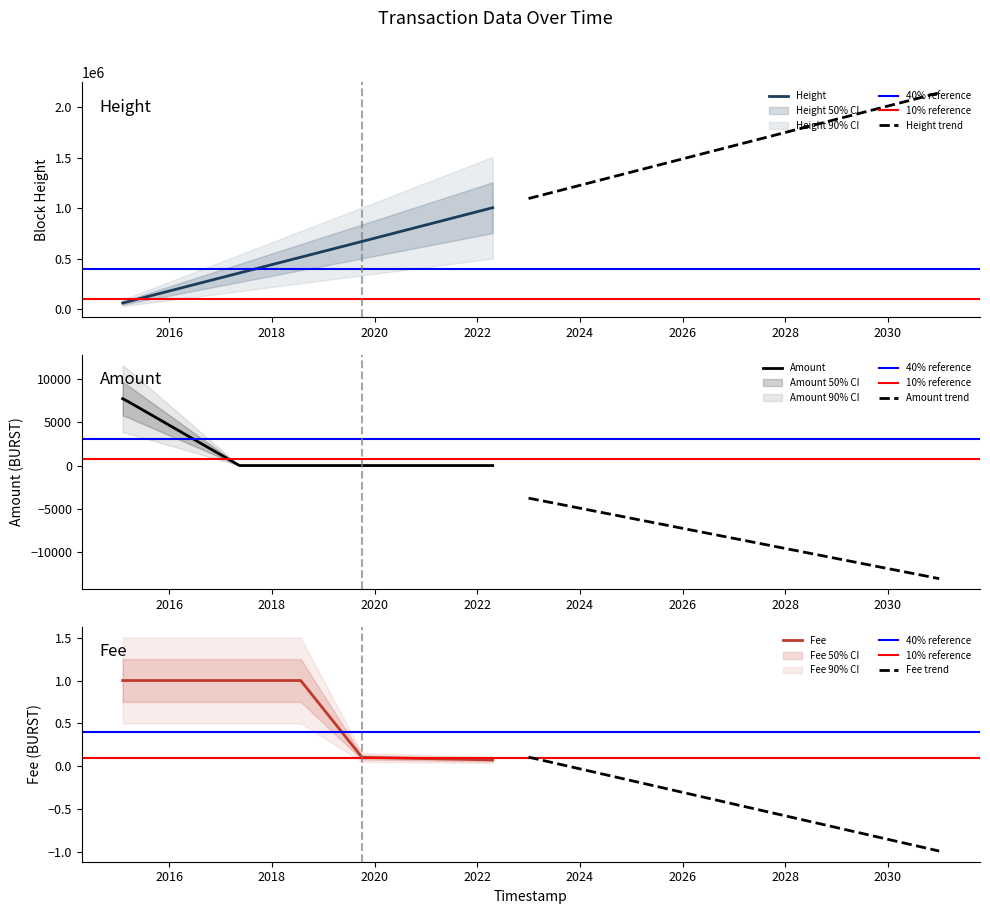

What is the label of the 2nd point from the right?

2019-10-04